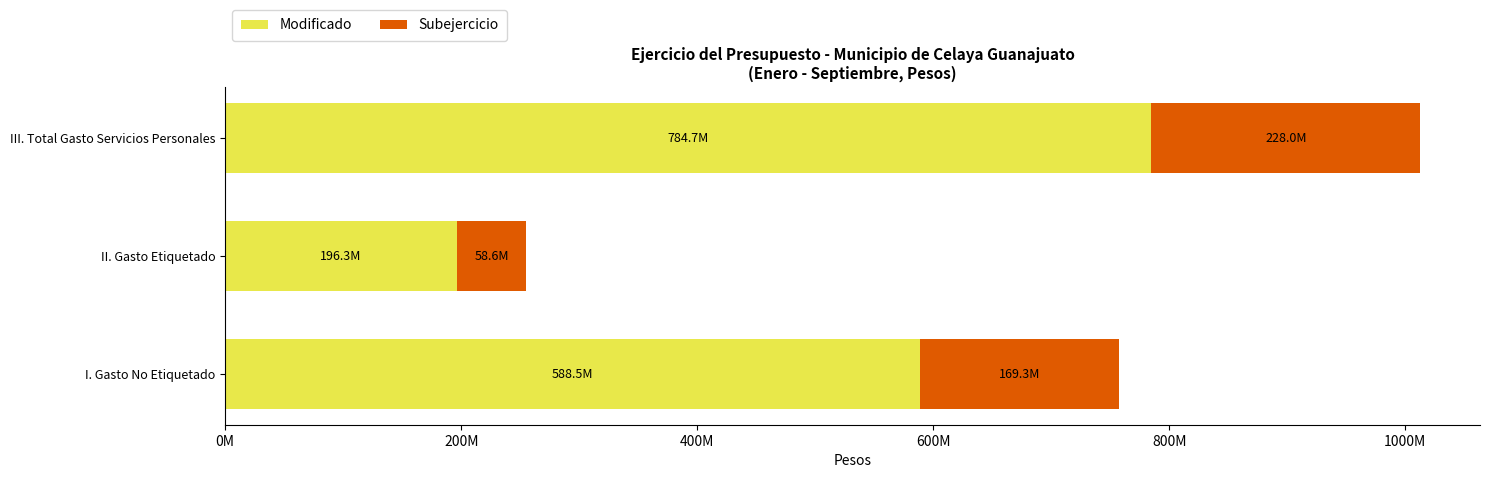

List the labels in order of Modificado value, smallest first.

II. Gasto Etiquetado, I. Gasto No Etiquetado, III. Total Gasto Servicios Personales